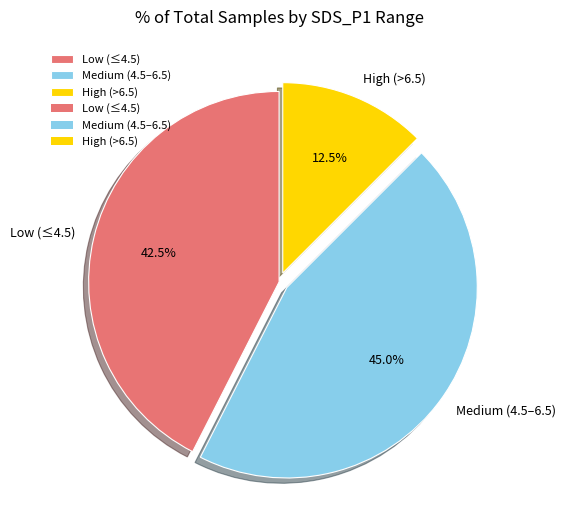

Which has a higher value, High (>6.5) or Medium (4.5–6.5)?

Medium (4.5–6.5)